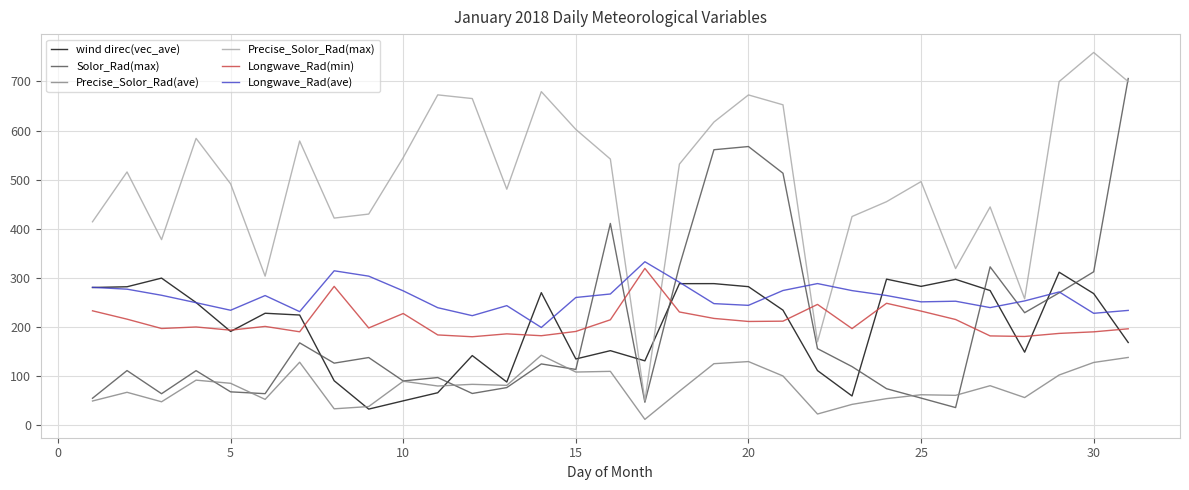

Which series has the largest total across all categories?

Precise_Solor_Rad(max)